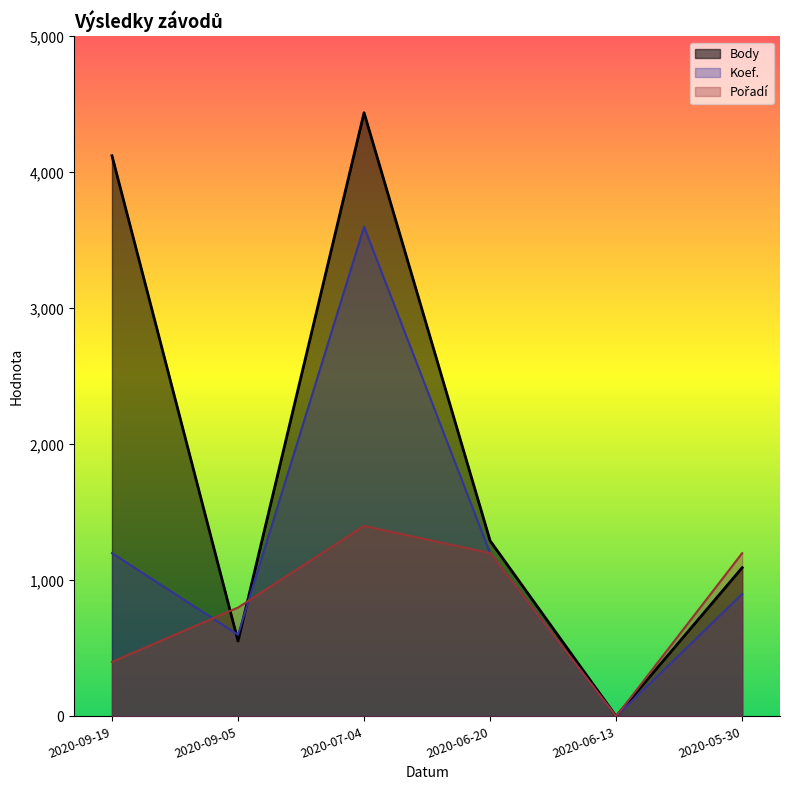

Which series ends up on top after the final intersection of Body and Koef.?

Body